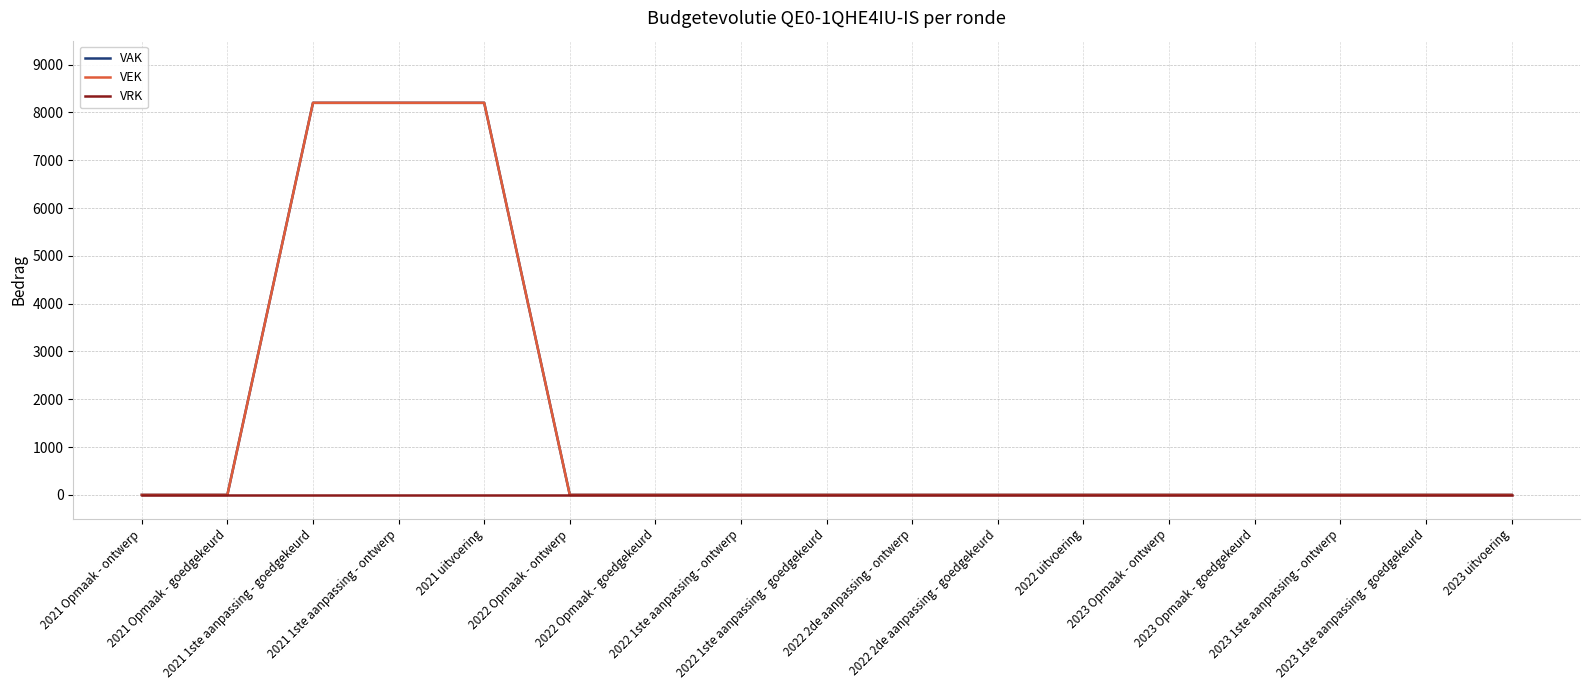

Does the chart display data point markers on the line(s)?

No